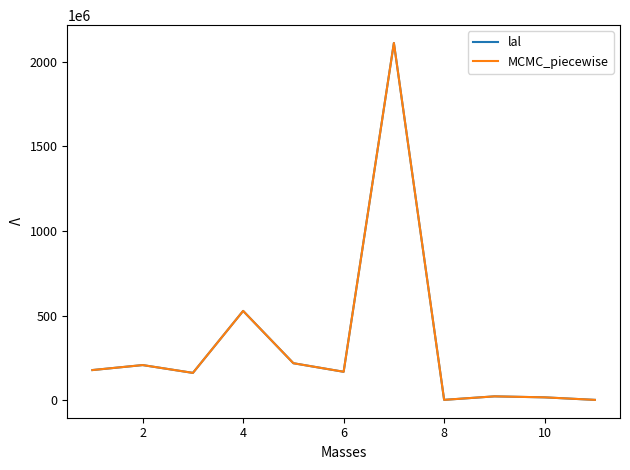

Does the chart display data point markers on the line(s)?

No